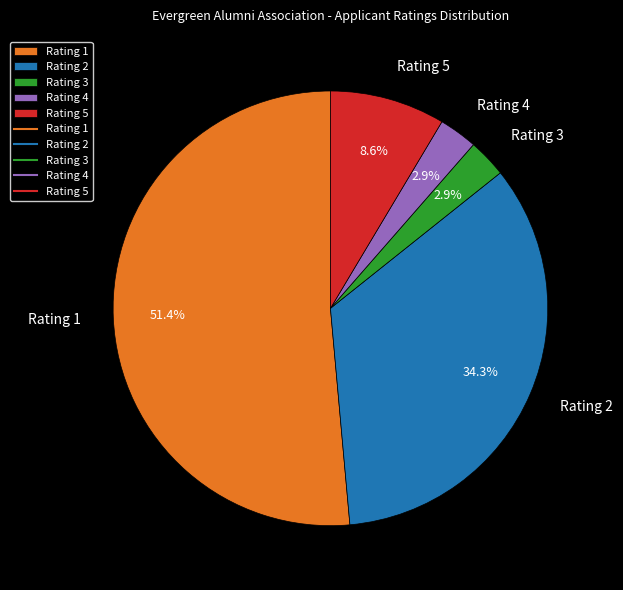

Is there a majority slice in this chart?

Yes